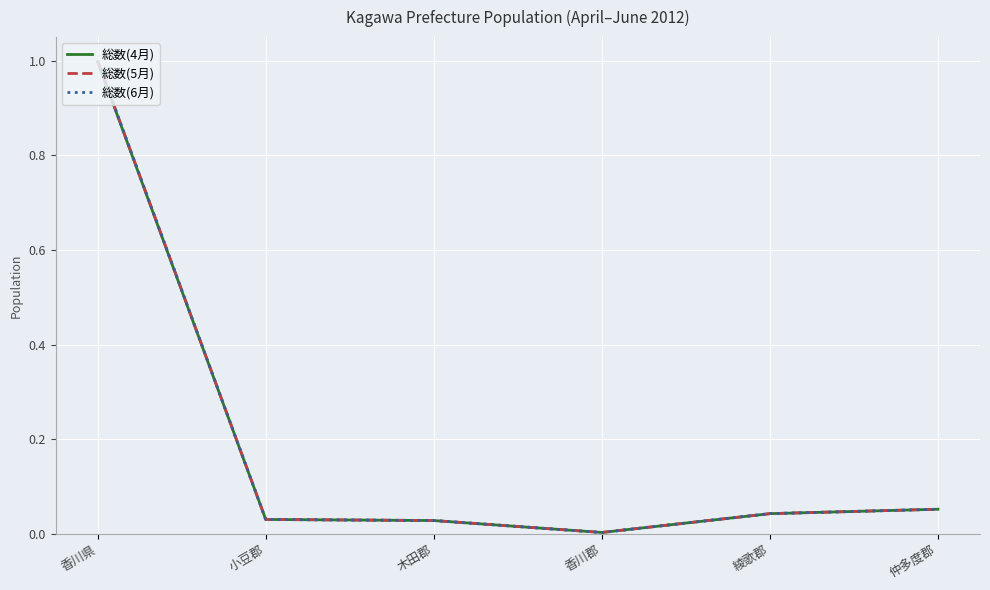

What is the maximum value shown in the chart?

1.0